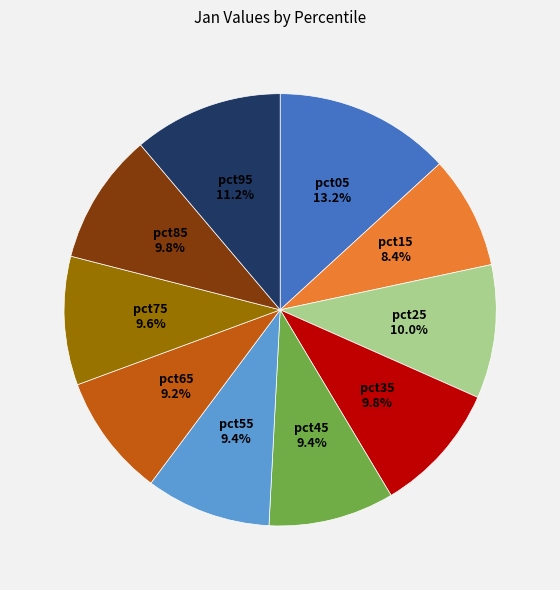

True or false: pct55 accounts for 9% of the total.

True